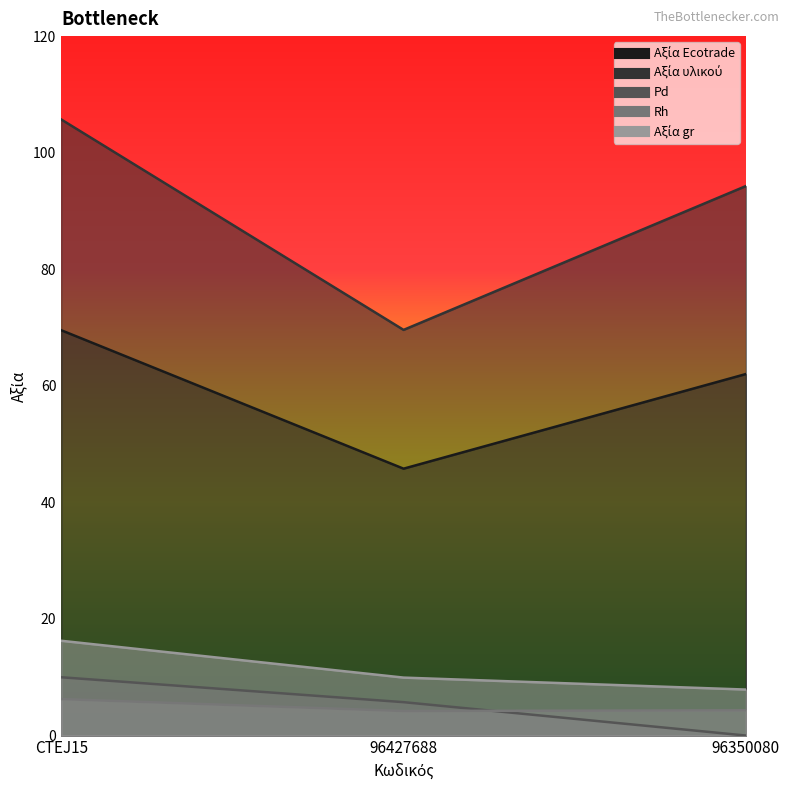

Reading right to left, extract all data points from this chart.

Αξία Ecotrade: 96350080=94.3	96427688=69.6	CTEJ15=105.7
Αξία υλικού: 96350080=62.0	96427688=45.8	CTEJ15=69.5
Pd: 96350080=0.0	96427688=5.7	CTEJ15=10.0
Rh: 96350080=4.3	96427688=4.2	CTEJ15=6.3
Αξία gr: 96350080=7.9	96427688=9.9	CTEJ15=16.3